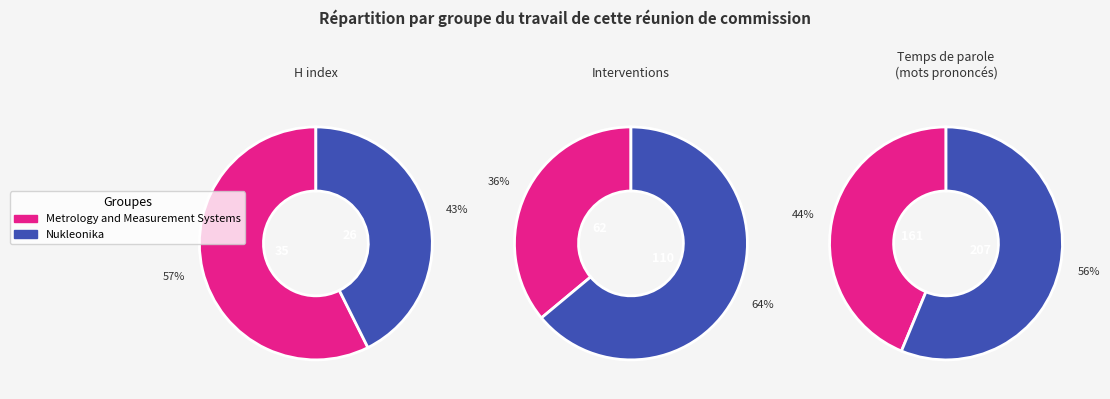

To the nearest percent, what is the combined percentage of Metrology and Measurement Systems and Nukleonika?

100%